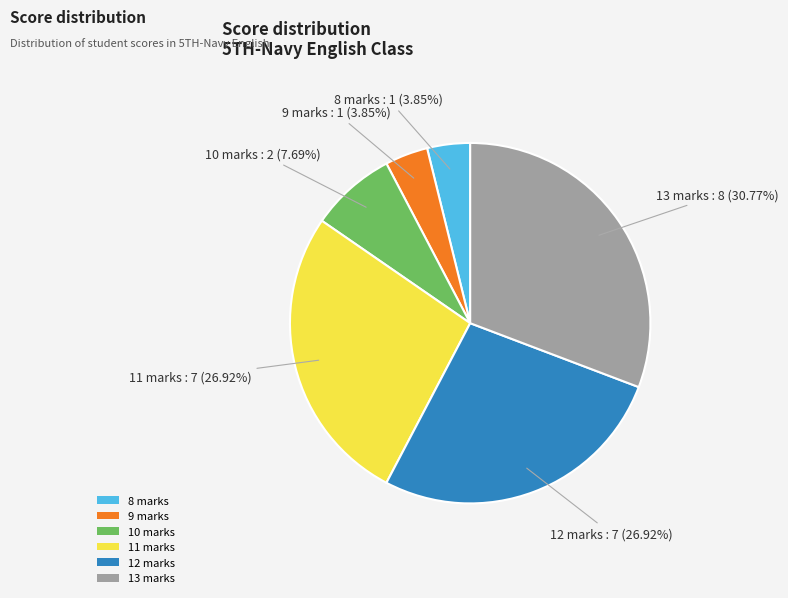

How much of the chart is everything except 8 marks?

96.2%